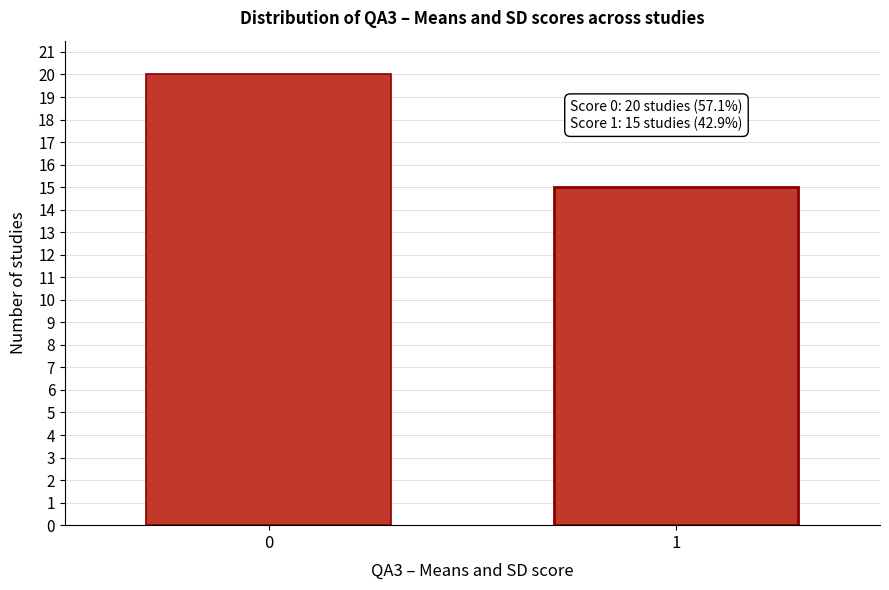

Reading left to right, what are all the values shown in this chart?

20	15